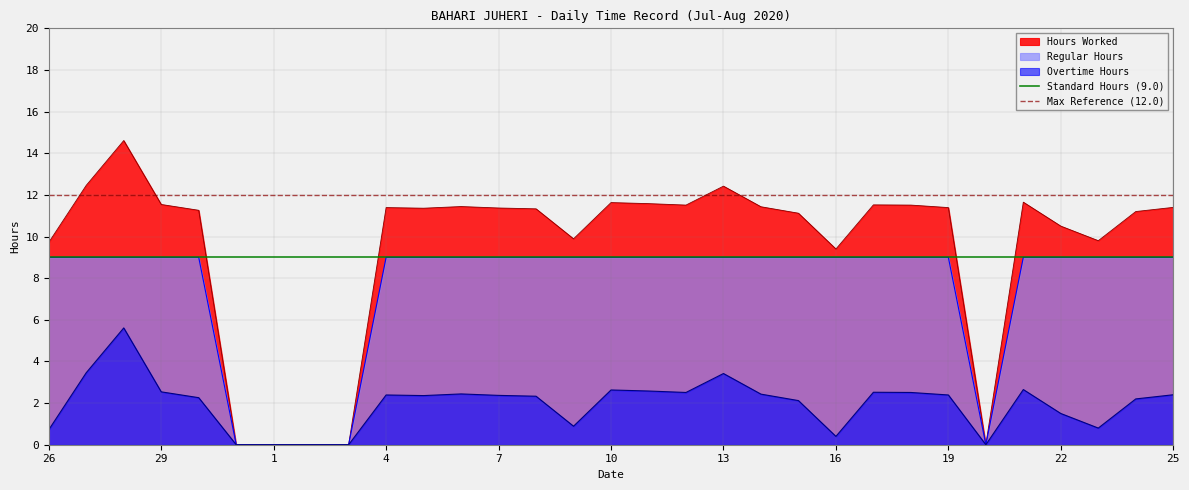

The value of Overtime Hours at 13 is 3.4. True or false?

True